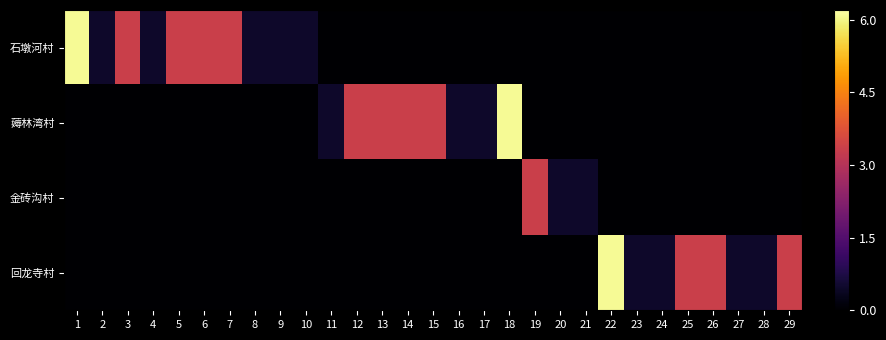

Reading left to right, list all the values displayed in this chart.

石墩河村: 1=6.1	2=0.5	3=3.4	4=0.5	5=3.4	6=3.4	7=3.4	8=0.5	9=0.5	10=0.5	11=0.0	12=0.0	13=0.0	14=0.0	15=0.0	16=0.0	17=0.0	18=0.0	19=0.0	20=0.0	21=0.0	22=0.0	23=0.0	24=0.0	25=0.0	26=0.0	27=0.0	28=0.0	29=0.0
薅林湾村: 1=0.0	2=0.0	3=0.0	4=0.0	5=0.0	6=0.0	7=0.0	8=0.0	9=0.0	10=0.0	11=0.5	12=3.4	13=3.4	14=3.4	15=3.4	16=0.5	17=0.5	18=6.1	19=0.0	20=0.0	21=0.0	22=0.0	23=0.0	24=0.0	25=0.0	26=0.0	27=0.0	28=0.0	29=0.0
金砖沟村: 1=0.0	2=0.0	3=0.0	4=0.0	5=0.0	6=0.0	7=0.0	8=0.0	9=0.0	10=0.0	11=0.0	12=0.0	13=0.0	14=0.0	15=0.0	16=0.0	17=0.0	18=0.0	19=3.4	20=0.5	21=0.5	22=0.0	23=0.0	24=0.0	25=0.0	26=0.0	27=0.0	28=0.0	29=0.0
回龙寺村: 1=0.0	2=0.0	3=0.0	4=0.0	5=0.0	6=0.0	7=0.0	8=0.0	9=0.0	10=0.0	11=0.0	12=0.0	13=0.0	14=0.0	15=0.0	16=0.0	17=0.0	18=0.0	19=0.0	20=0.0	21=0.0	22=6.1	23=0.5	24=0.5	25=3.4	26=3.4	27=0.5	28=0.5	29=3.4